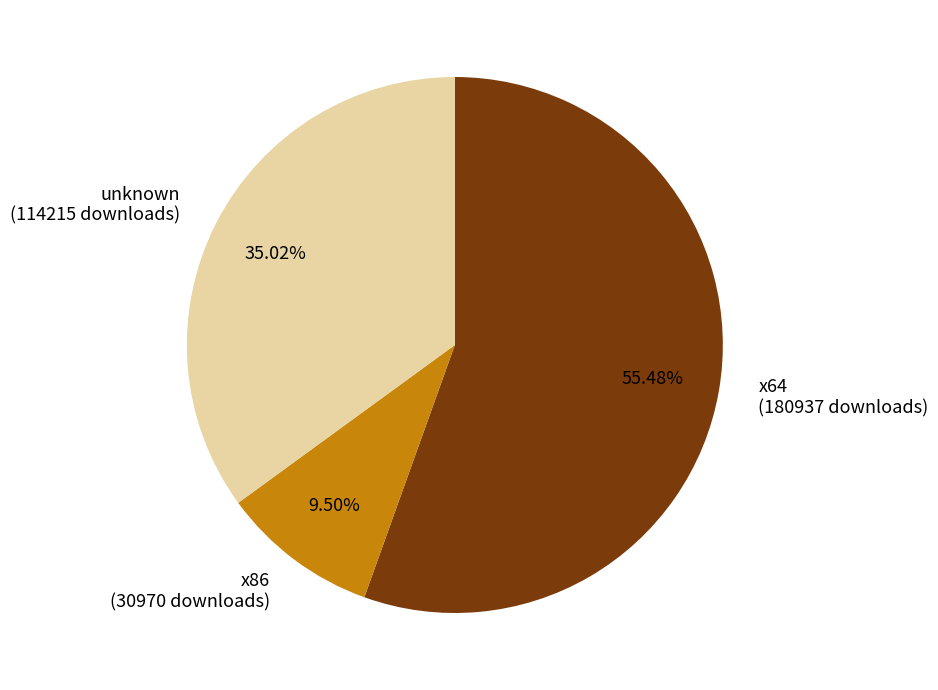

Is the sum of x86 and unknown greater than half?

No